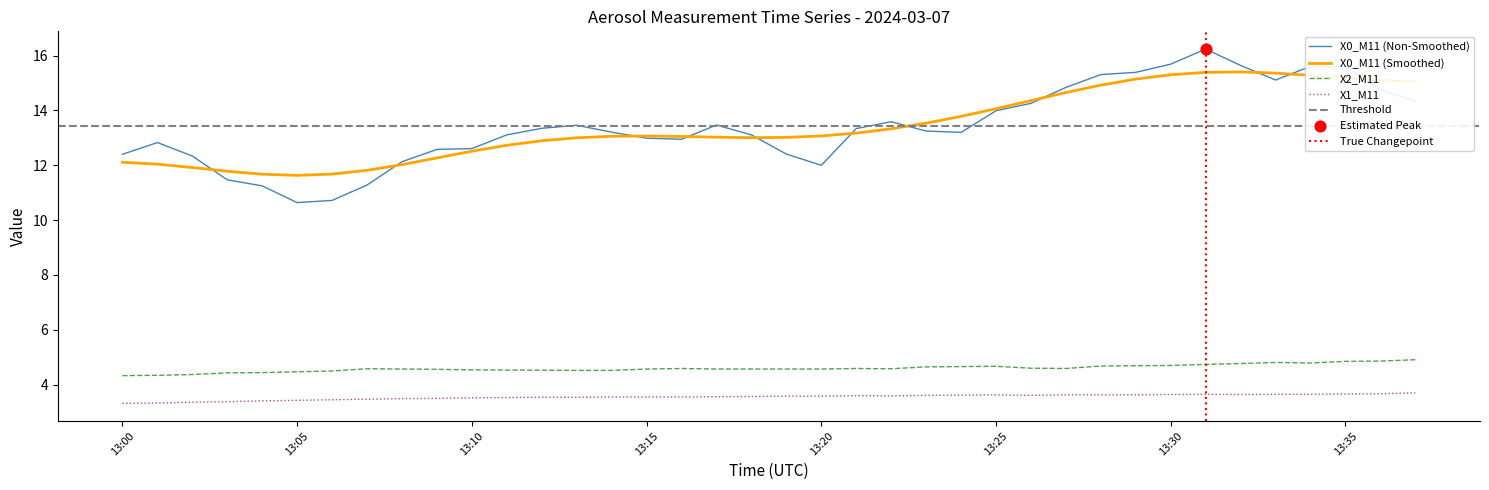

Which series has the largest total across all categories?

X0_M11